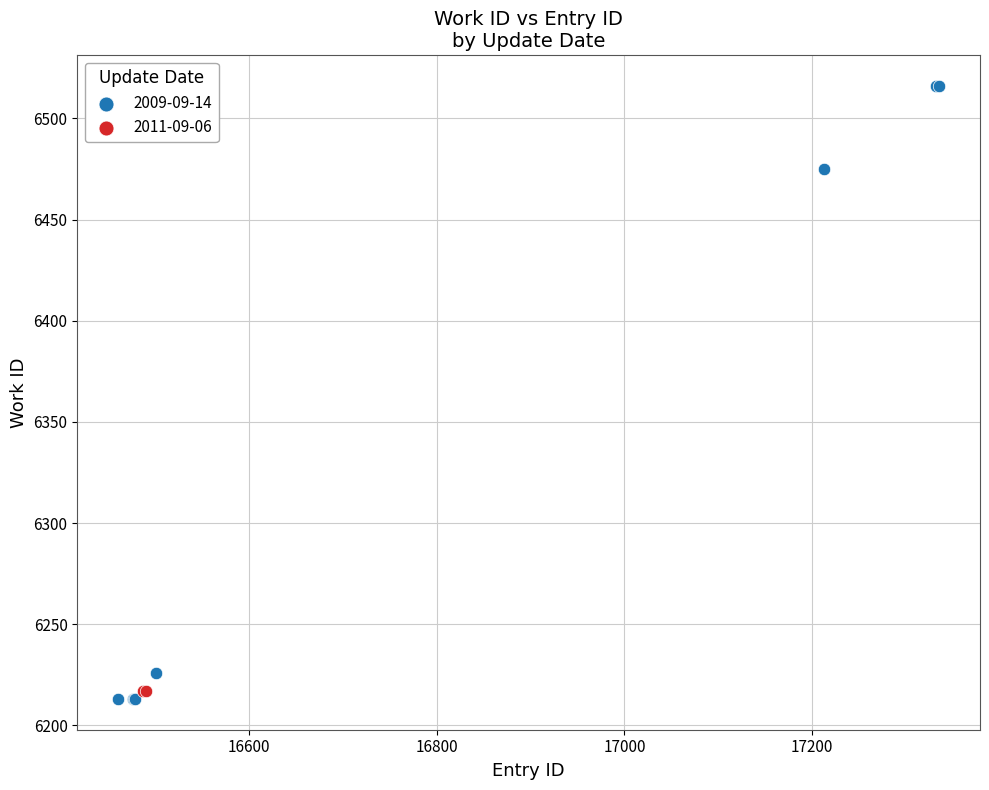

What are all the series names shown in the legend?

2009-09-14, 2011-09-06